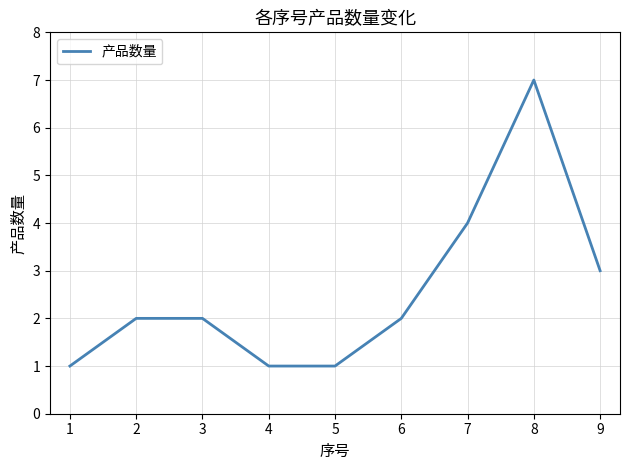

Where is the data nearest to the value 4?

7